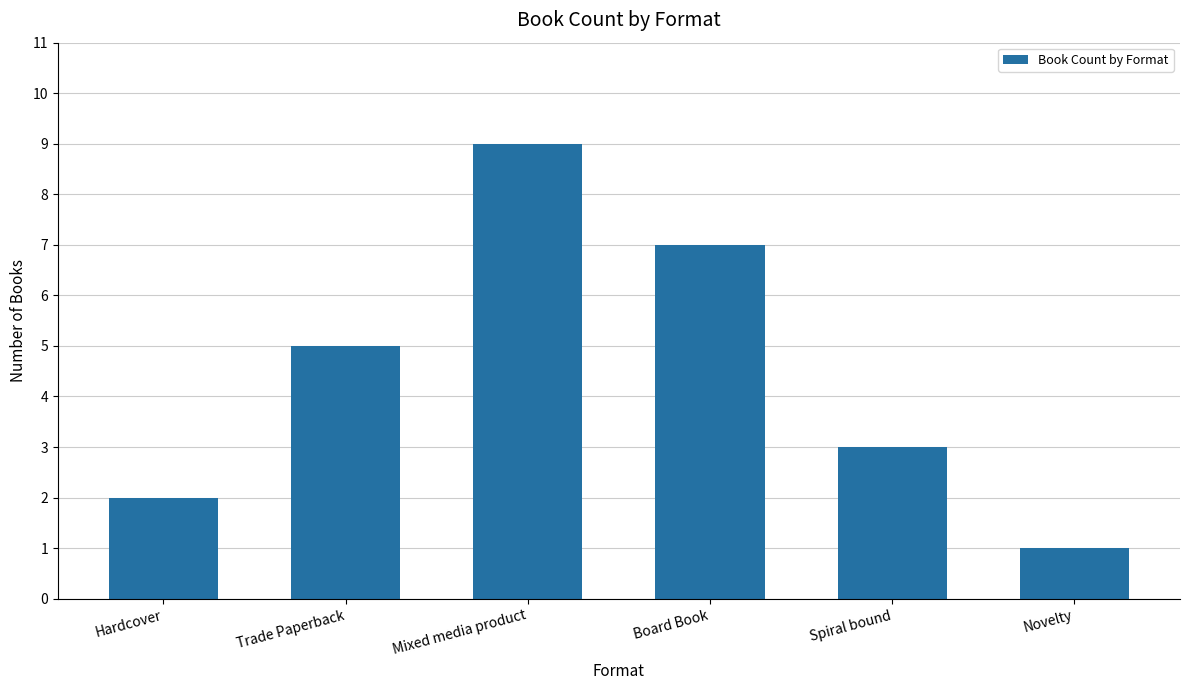

Reading right to left, extract all data points from this chart.

1	3	7	9	5	2